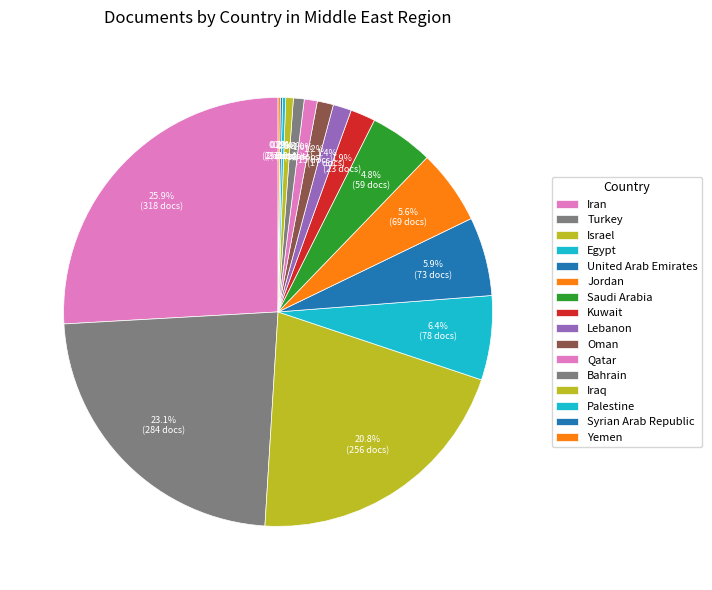

How many slices are in this pie chart?

16